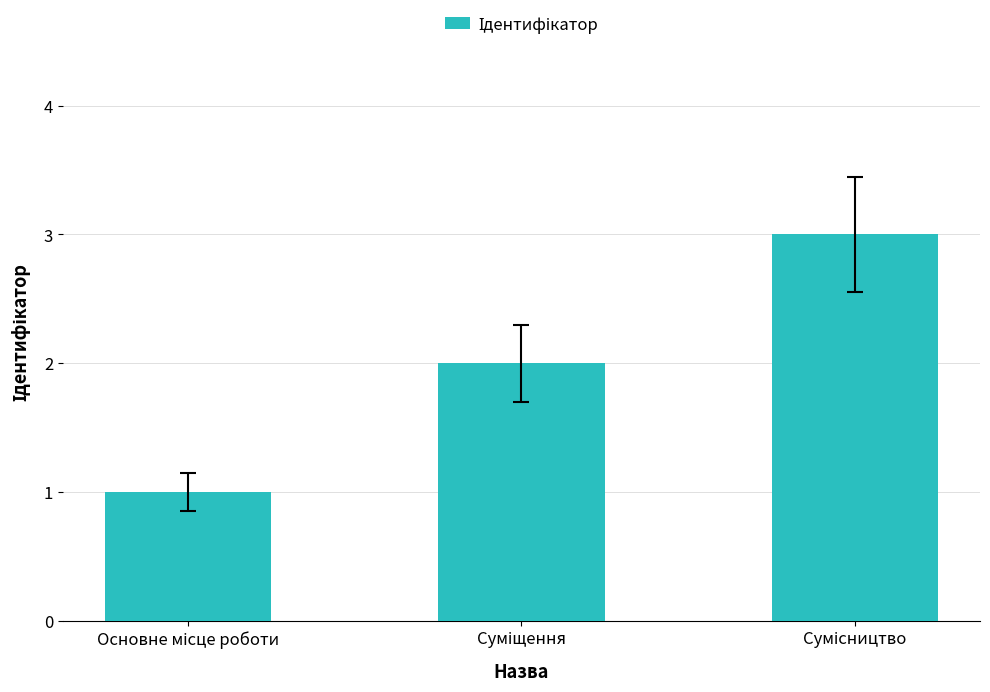

How many values are between 1 and 3?

3